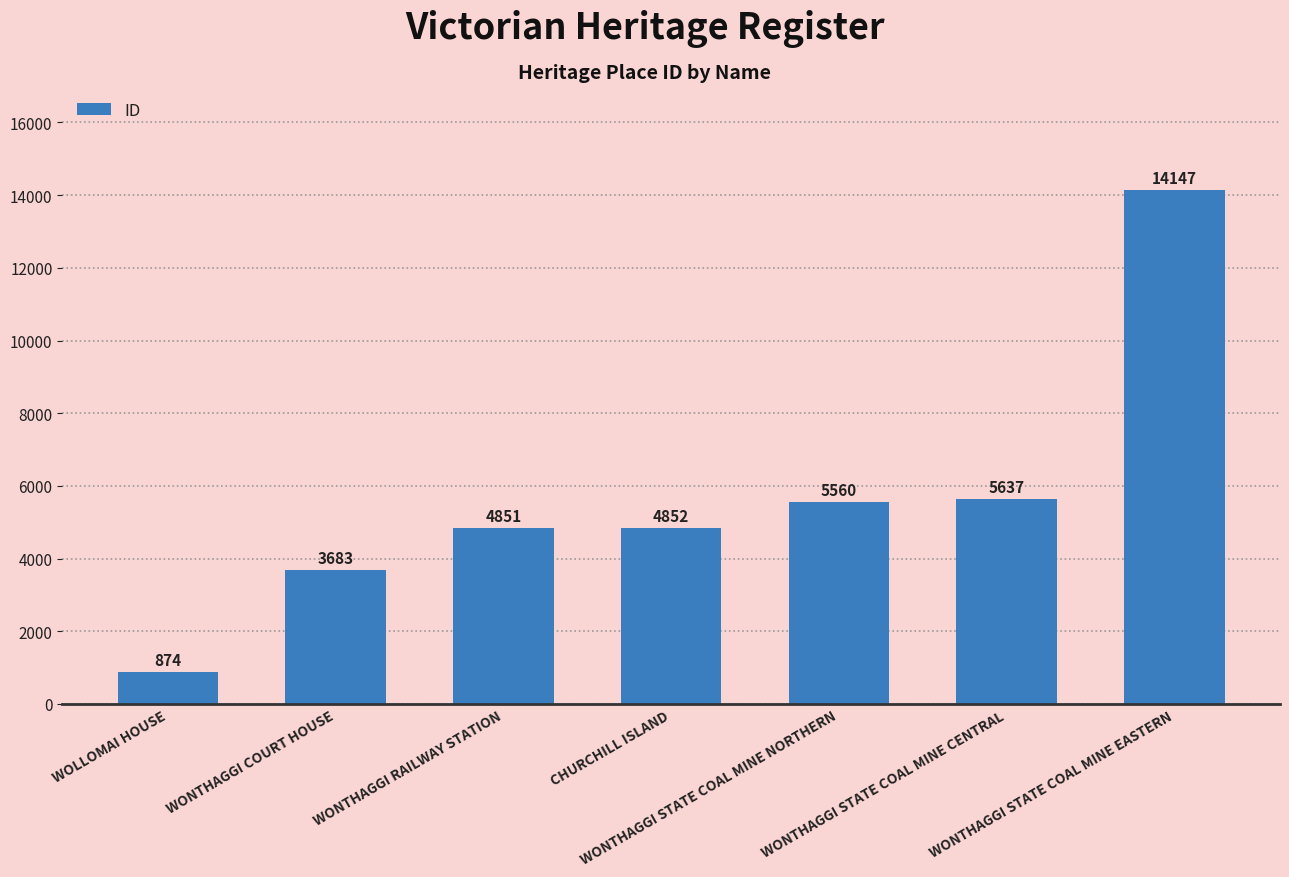

How many distinct data groups are displayed?

1